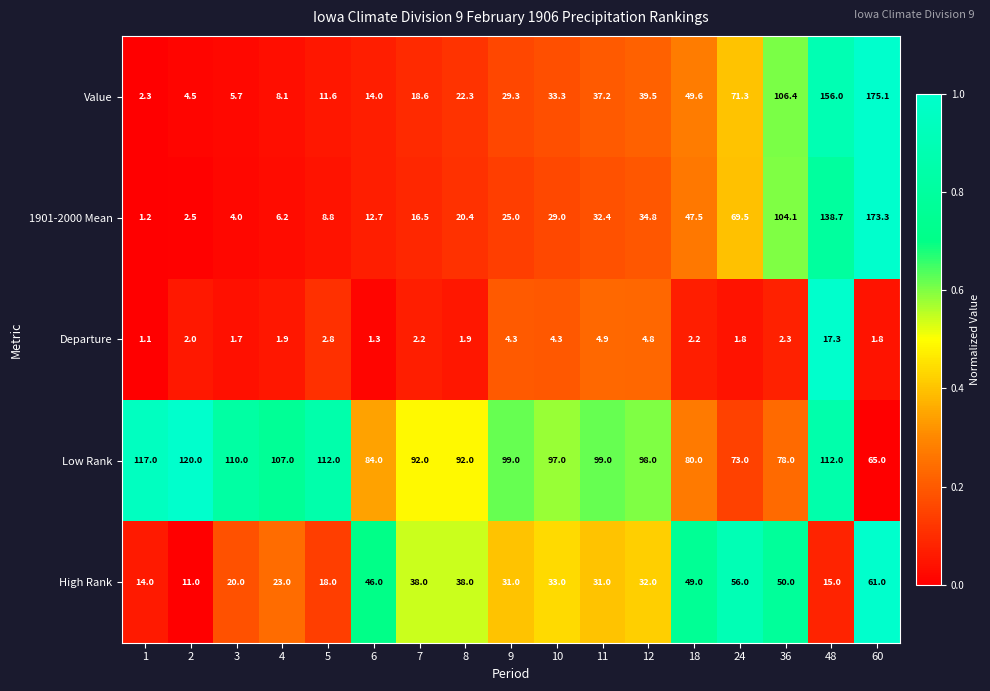

Is the value of Low Rank at 5 greater than the value of Departure at 24?

Yes